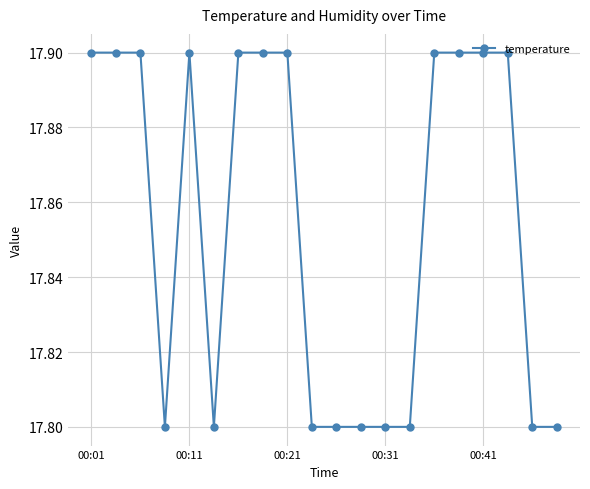

What is the sum of all values?

357.1